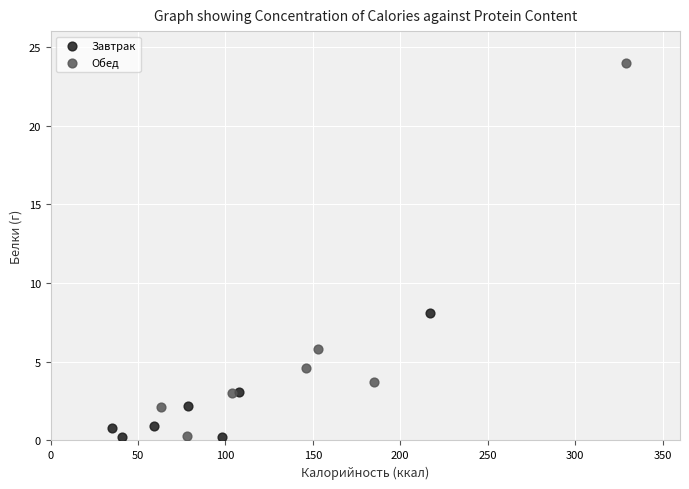

Which series reaches the maximum Y coordinate?

Обед